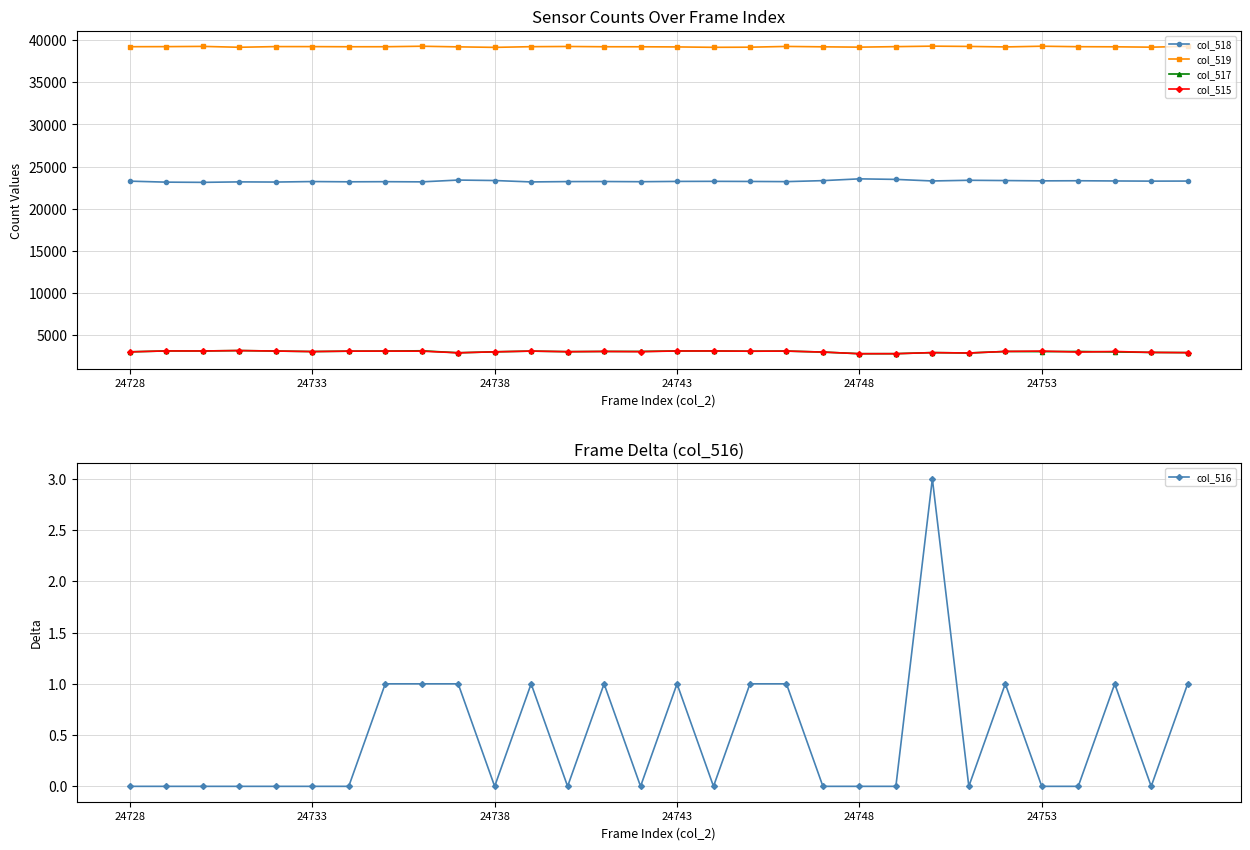

What is the lowest value of the col_517 series?

2814